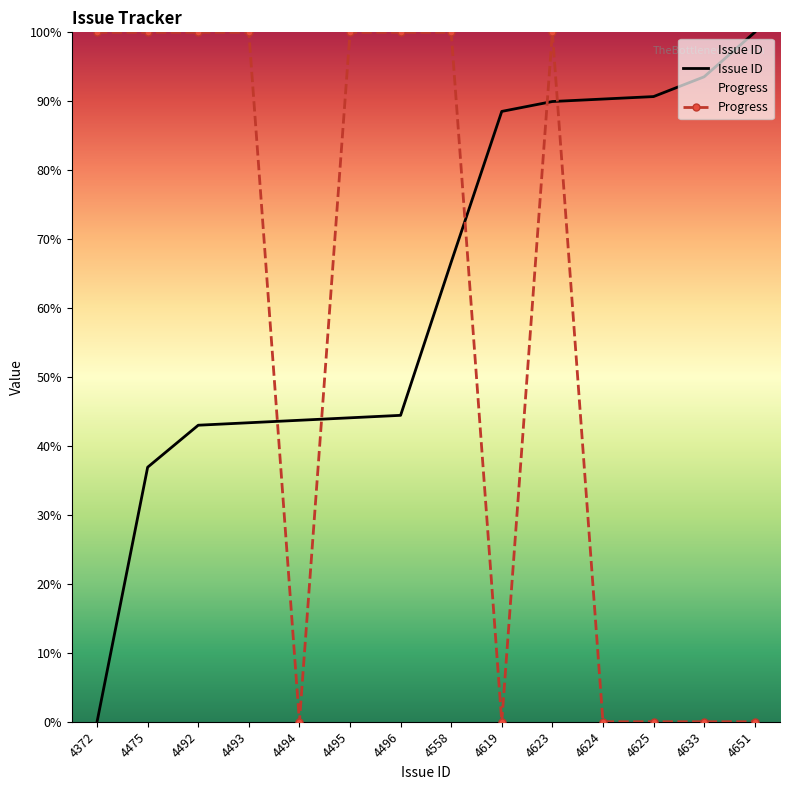

At which category does Progress reach its first local valley?

4494